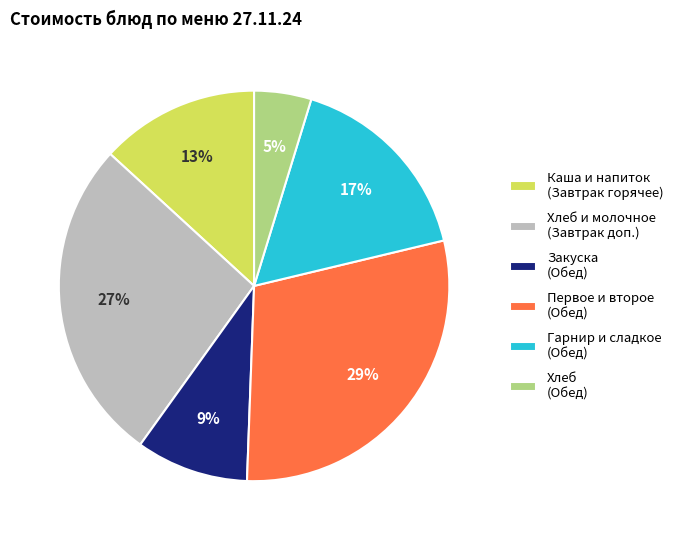

Rank the categories by value from highest to lowest.

Первое и второе (Обед), Хлеб и молочное (Завтрак доп.), Гарнир и сладкое (Обед), Каша и напиток (Завтрак горячее), Закуска (Обед), Хлеб (Обед)